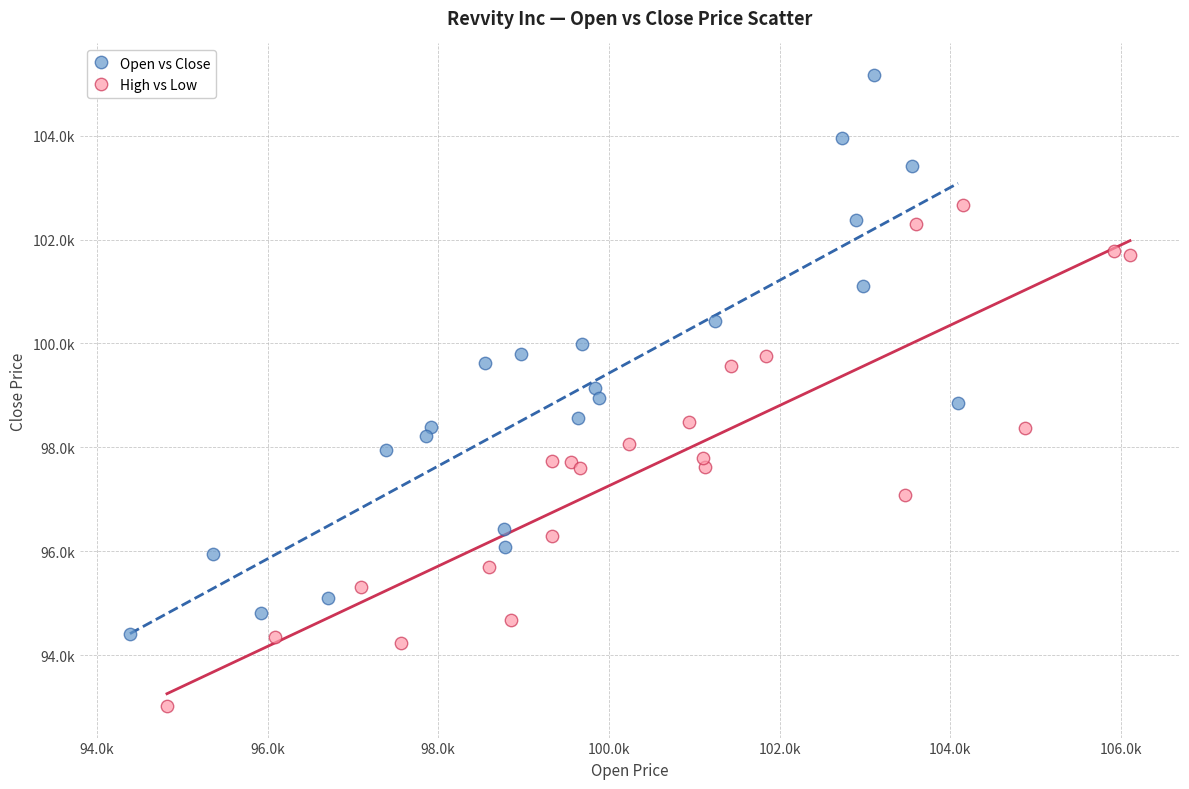

What are all the series names shown in the legend?

Open vs Close, High vs Low